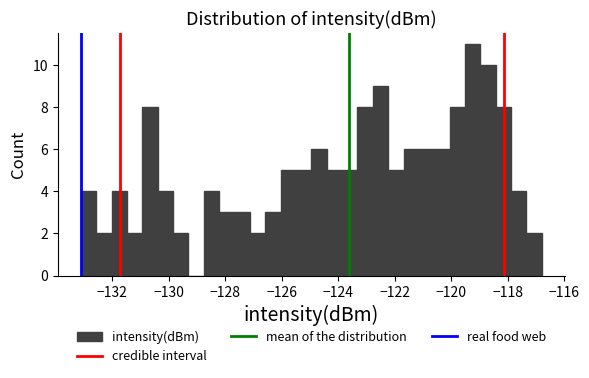

Read against the x-axis, roughly where is the centre of the tallest bar?

-119.2